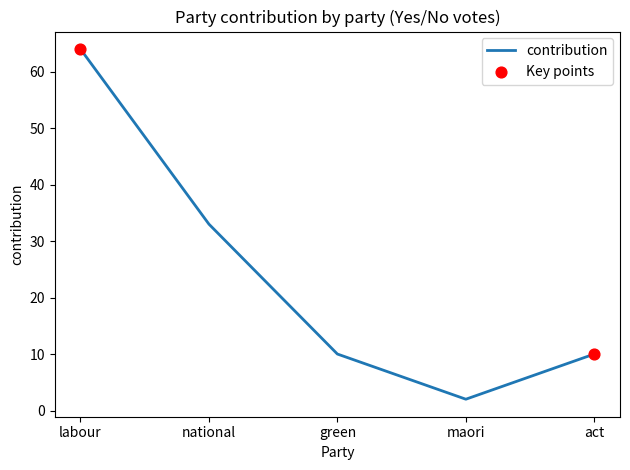

What is the ratio of the value at labour to the value at maori?

32.0